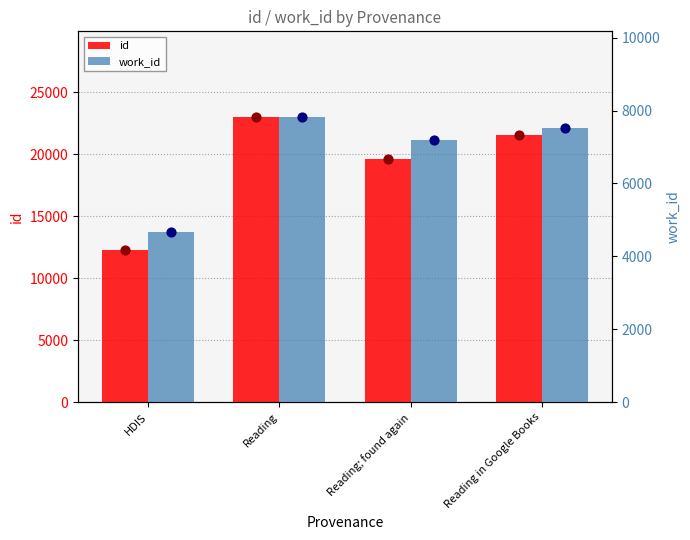

Is the value of id at Reading in Google Books greater than the value of work_id value at Reading; found again?

Yes